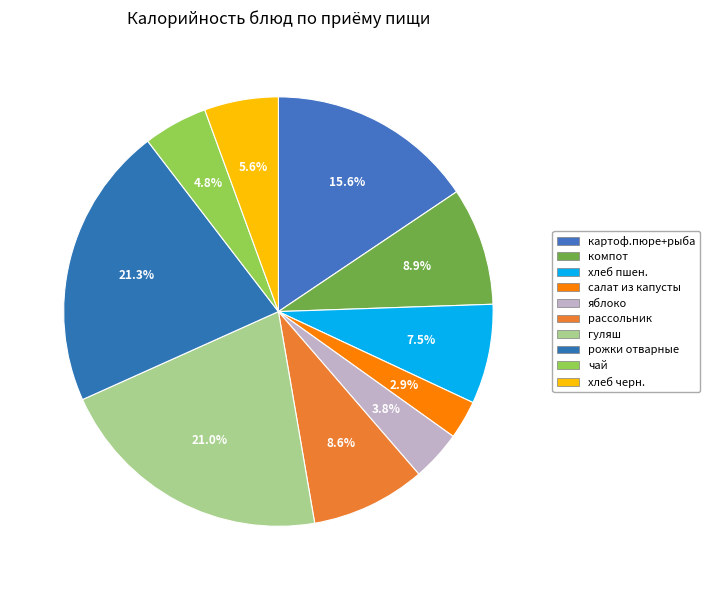

How many segments does this pie chart have?

10